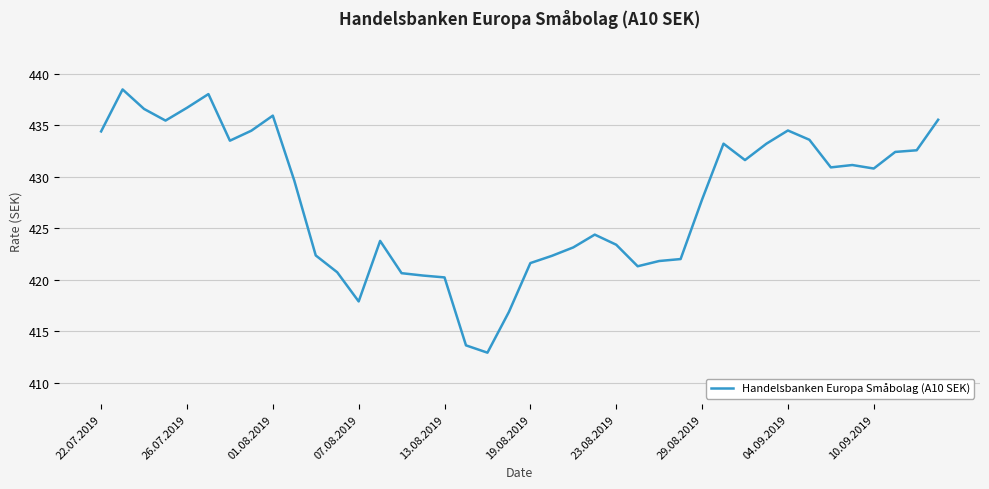

What is the maximum value shown in the chart?

438.5